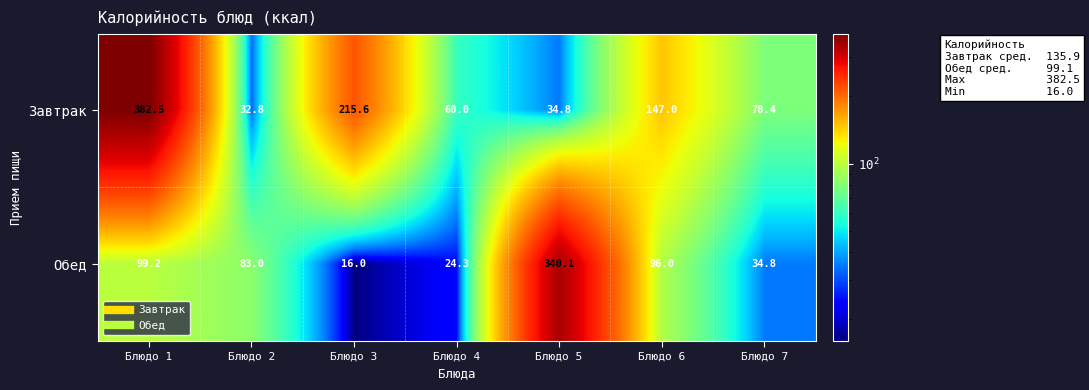

Is it true that Обед equals 24.0 at Блюдо 3?

False